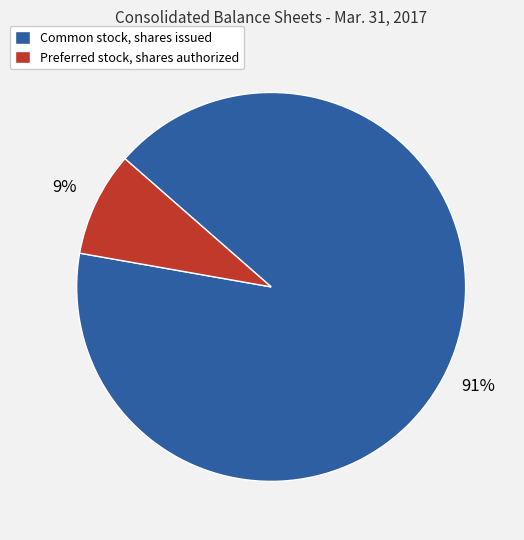

What is the largest slice in the pie chart?

Common stock, shares issued